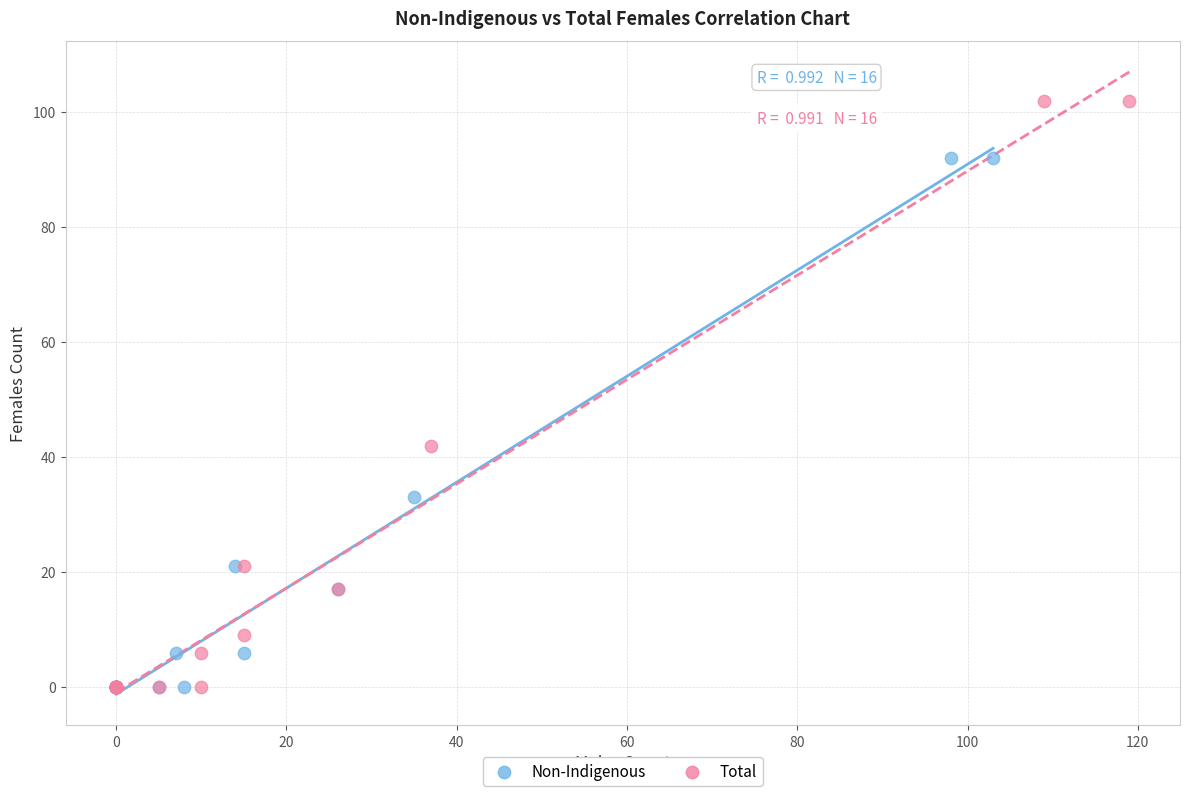

What are all the series names shown in the legend?

Non-Indigenous, Total